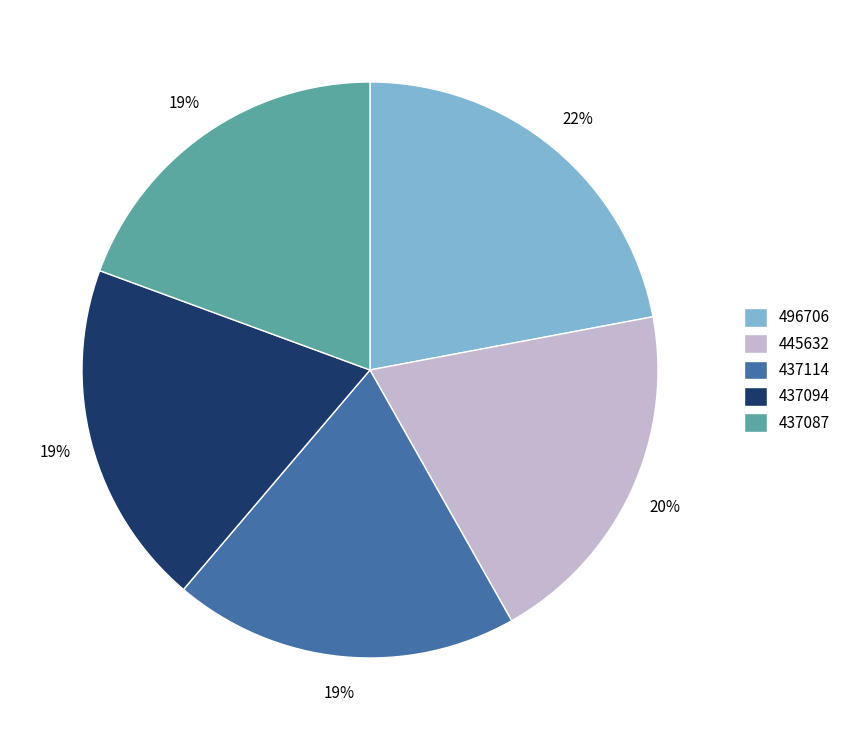

Does 437094 represent more than half of the total?

No